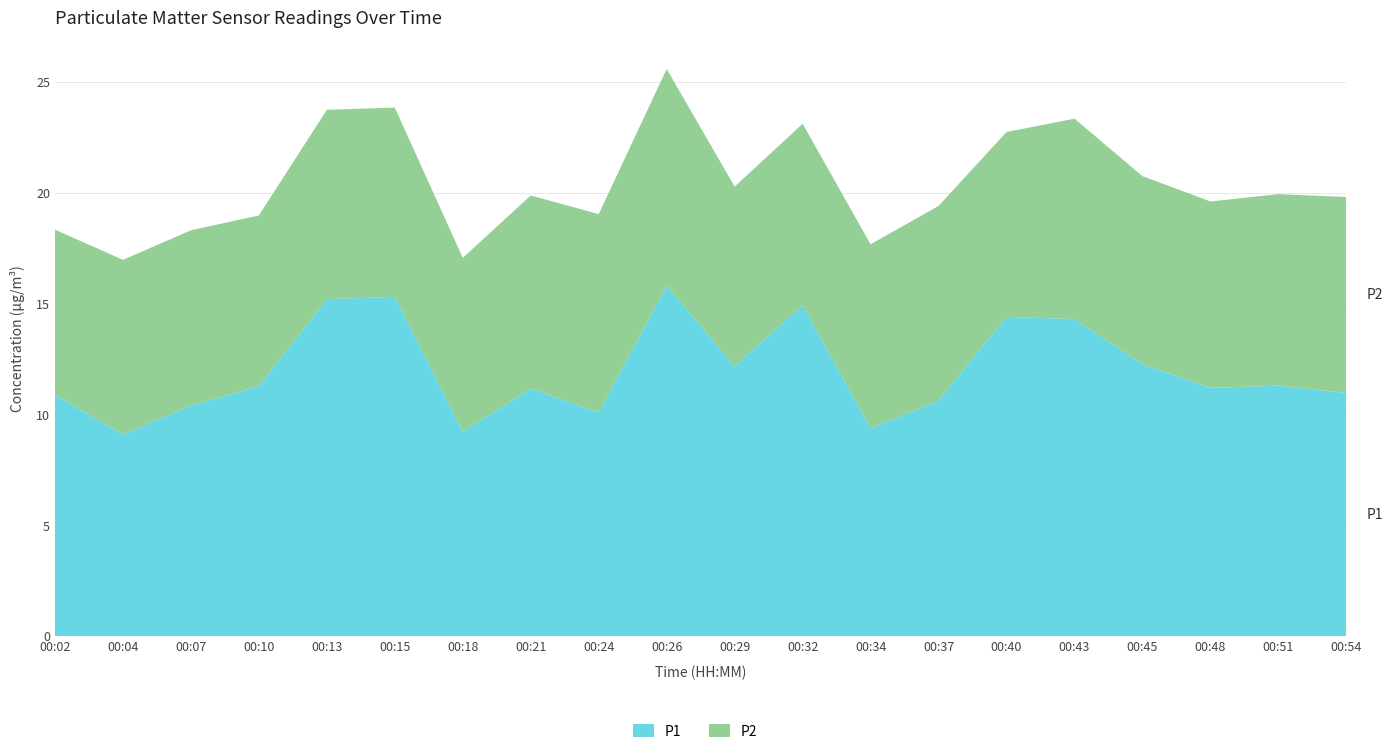

Reading left to right, extract all data points from this chart.

P1: 00:02=10.9	00:04=9.1	00:07=10.4	00:10=11.3	00:13=15.2	00:15=15.3	00:18=9.2	00:21=11.2	00:24=10.1	00:26=15.8	00:29=12.2	00:32=14.9	00:34=9.4	00:37=10.6	00:40=14.4	00:43=14.3	00:45=12.3	00:48=11.2	00:51=11.3	00:54=11.0
P2: 00:02=7.4	00:04=7.9	00:07=7.9	00:10=7.7	00:13=8.5	00:15=8.5	00:18=7.8	00:21=8.7	00:24=8.9	00:26=9.8	00:29=8.1	00:32=8.2	00:34=8.3	00:37=8.8	00:40=8.3	00:43=9.0	00:45=8.5	00:48=8.4	00:51=8.6	00:54=8.8